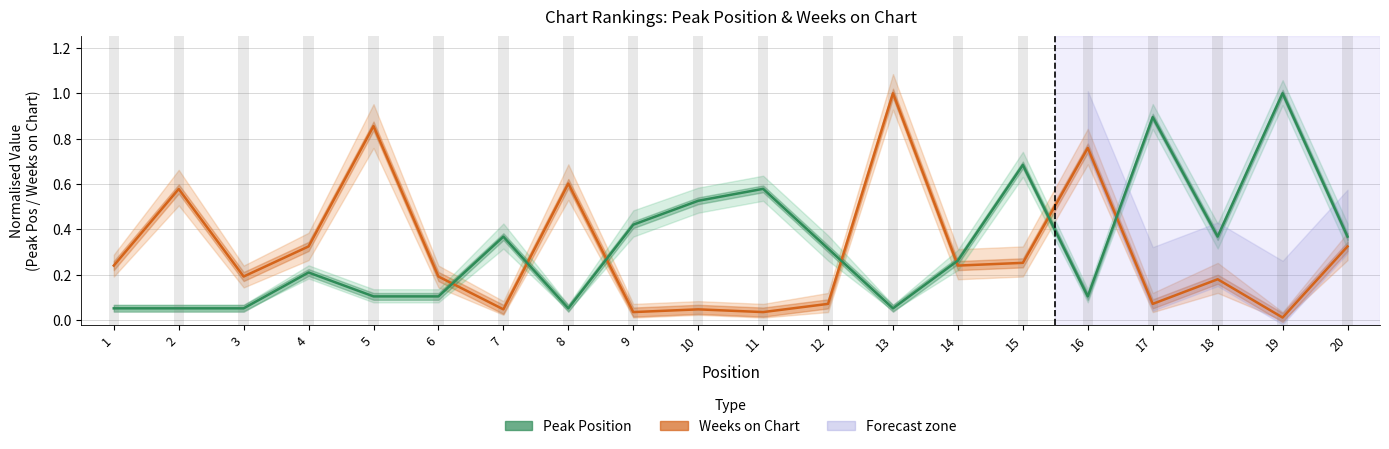

What is the spread (max minus min) of values at 8?

0.5